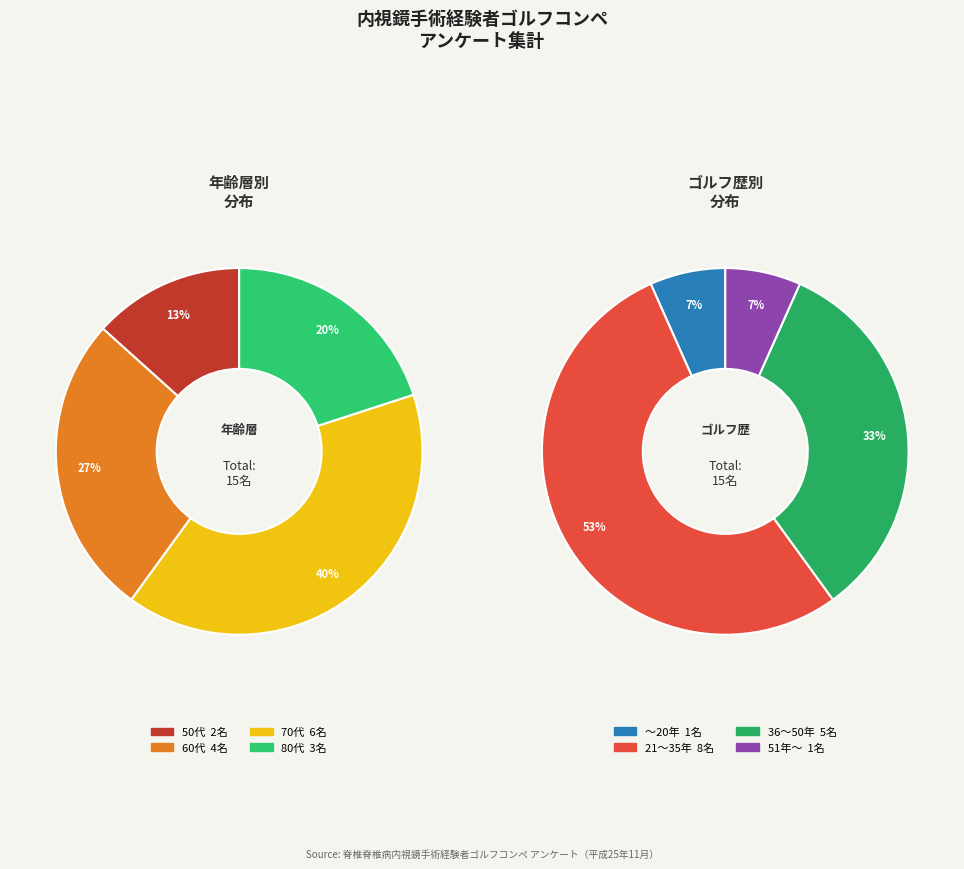

What is the smallest slice in the pie chart?

13